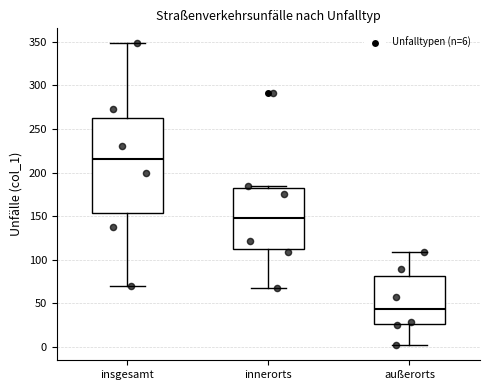

Which box has the lowest median line?

außerorts